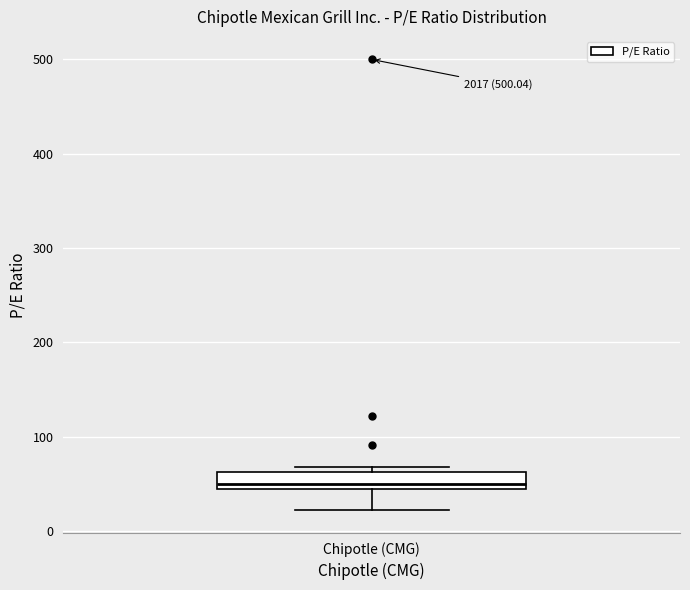

Transcribe this box plot: give where the median line is, the range the box spans, and where the two whiskers end, as read against the y-axis. The values are not printed on the chart, so give them approximately, as read against the axis.

median 50, box 40 to 60, whiskers 20 to 70